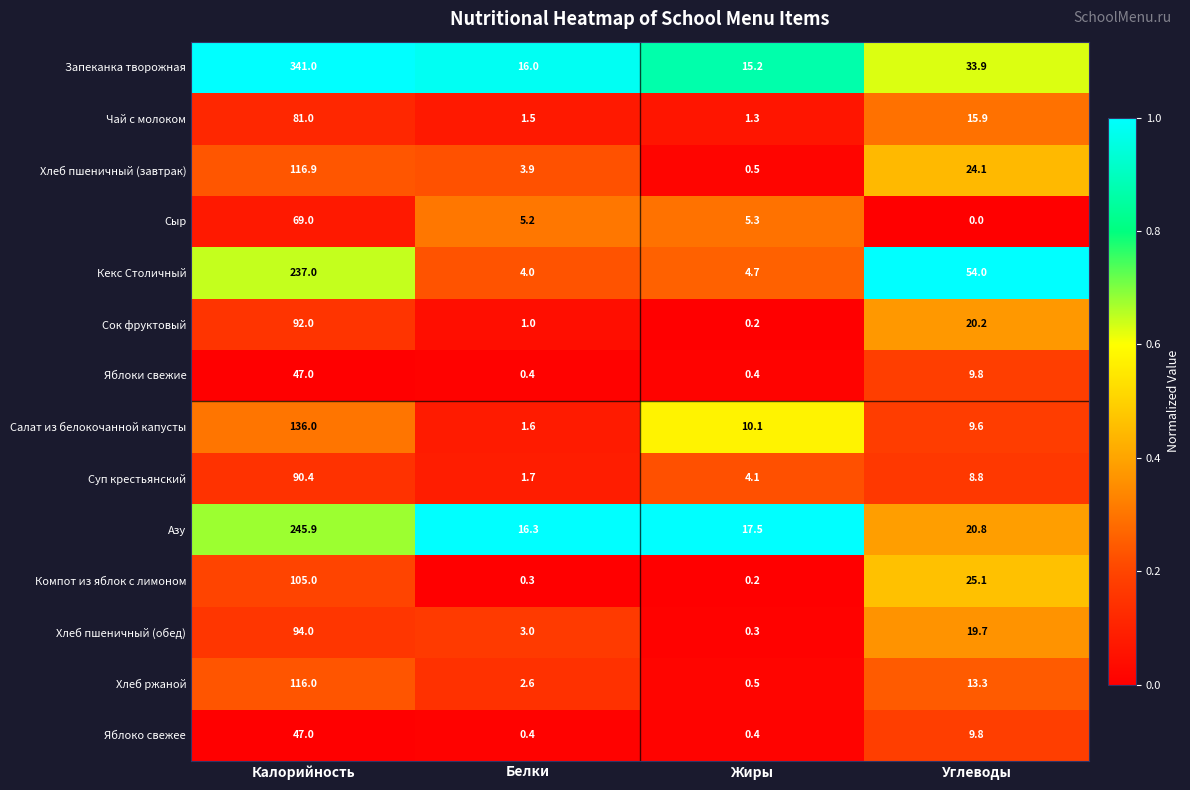

Between Жиры and Углеводы, which series saw the biggest shift?

Кекс Столичный